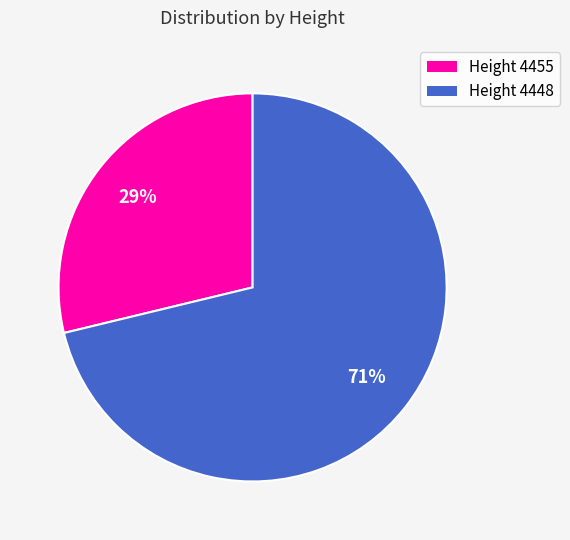

What percentage is the Height 4455 slice, to the nearest percent?

29%